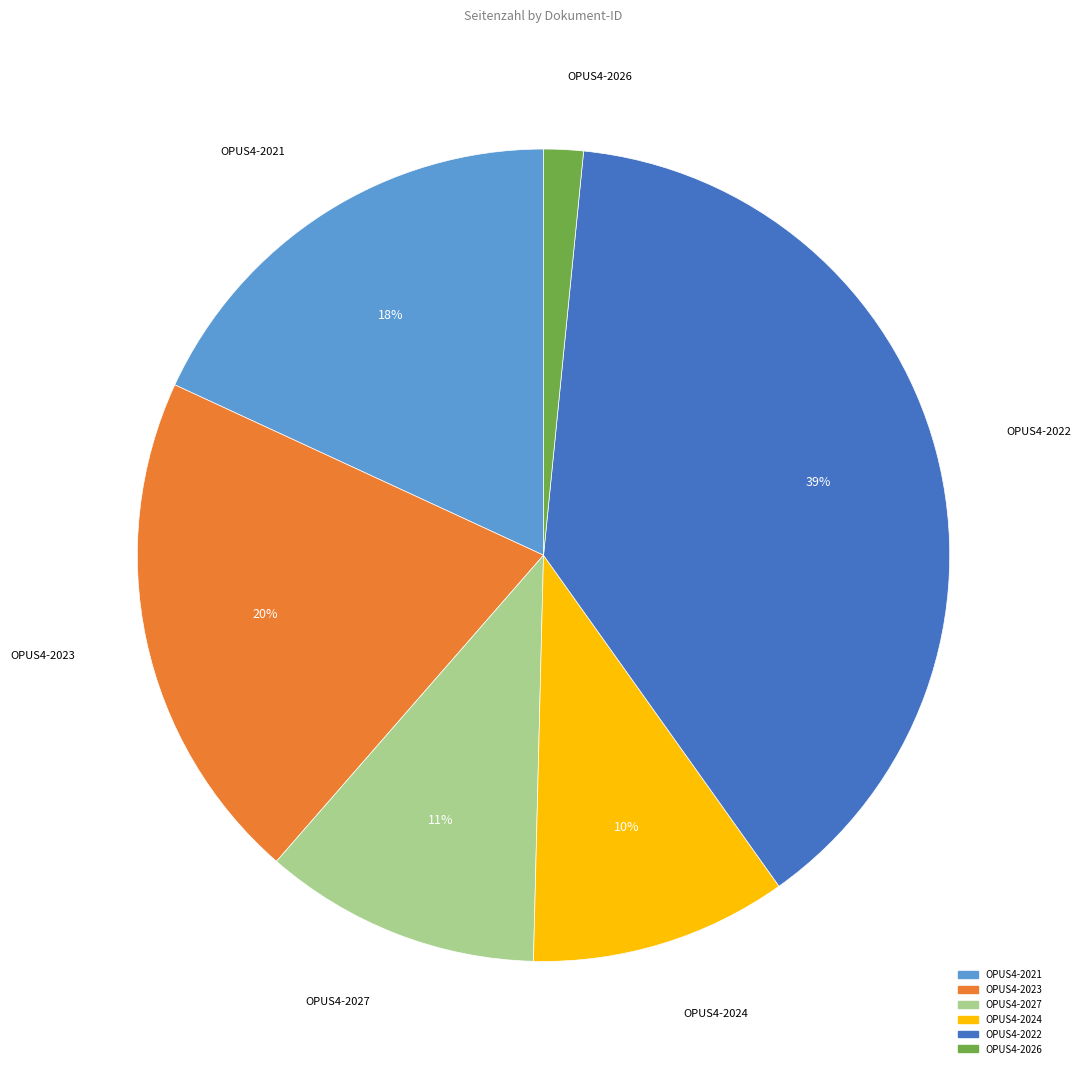

To the nearest percent, what is the difference between the OPUS4-2021 and OPUS4-2023 slice percentages?

2%